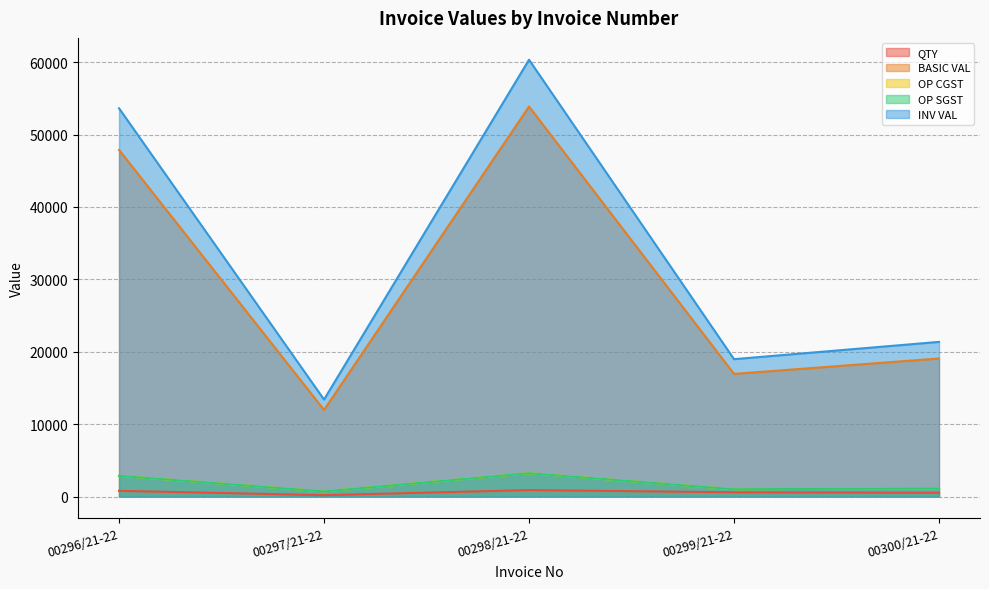

Which series changed the most between 00299/21-22 and 00300/21-22?

INV VAL